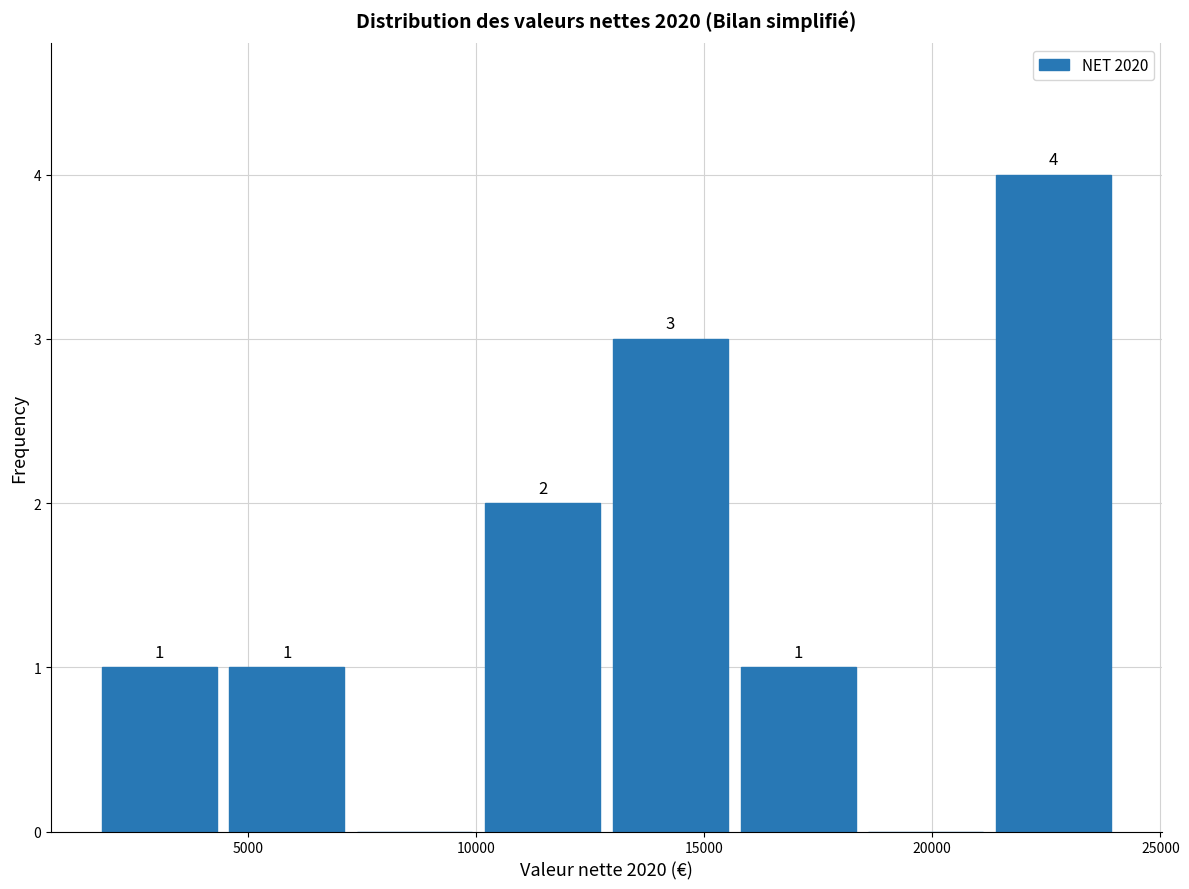

Over which range of the x-axis is the bar tallest?

21500 to 24000